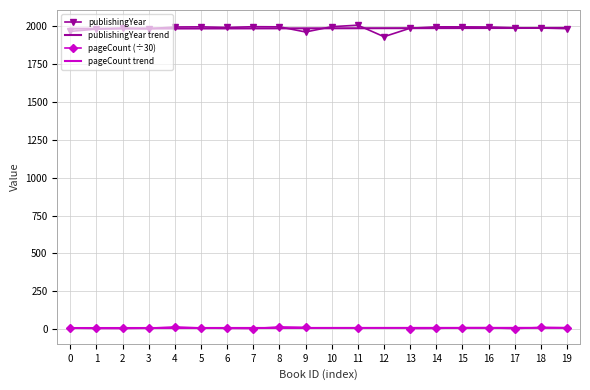

True or false: publishingYear has a value of 1961.0 at 9.

True